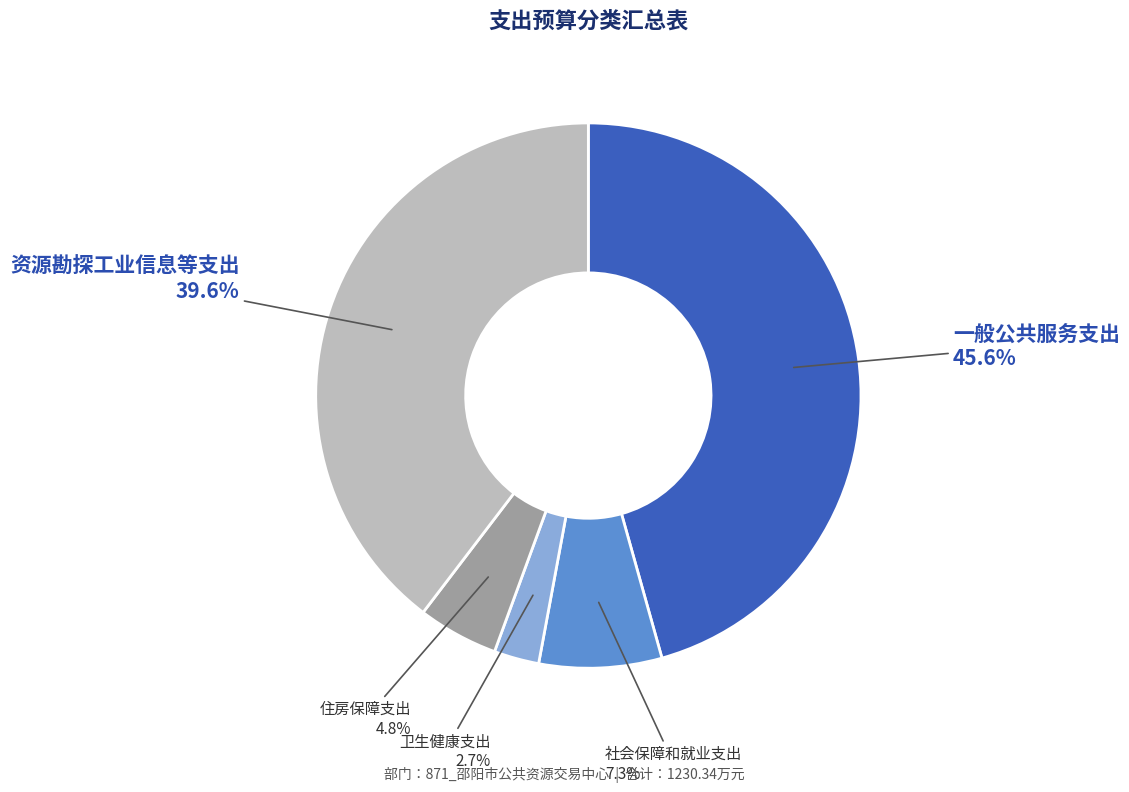

Is there any slice that represents more than half of the pie?

No